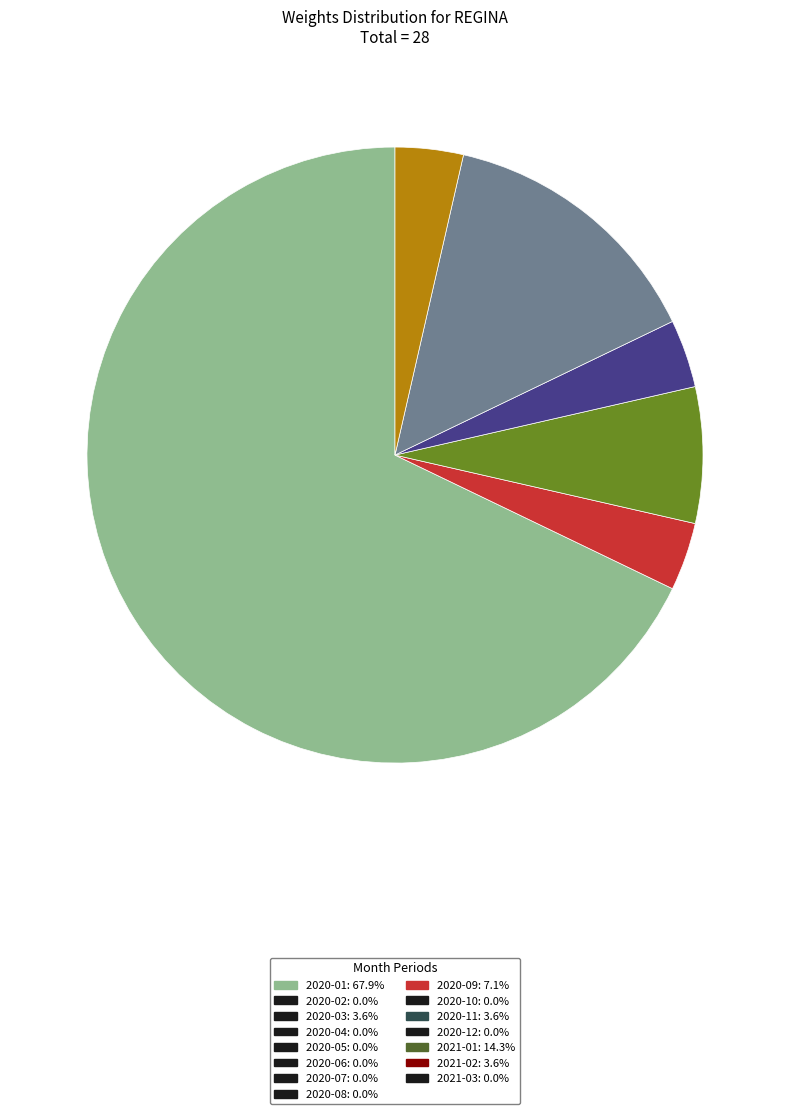

Is there any slice that represents more than half of the pie?

Yes